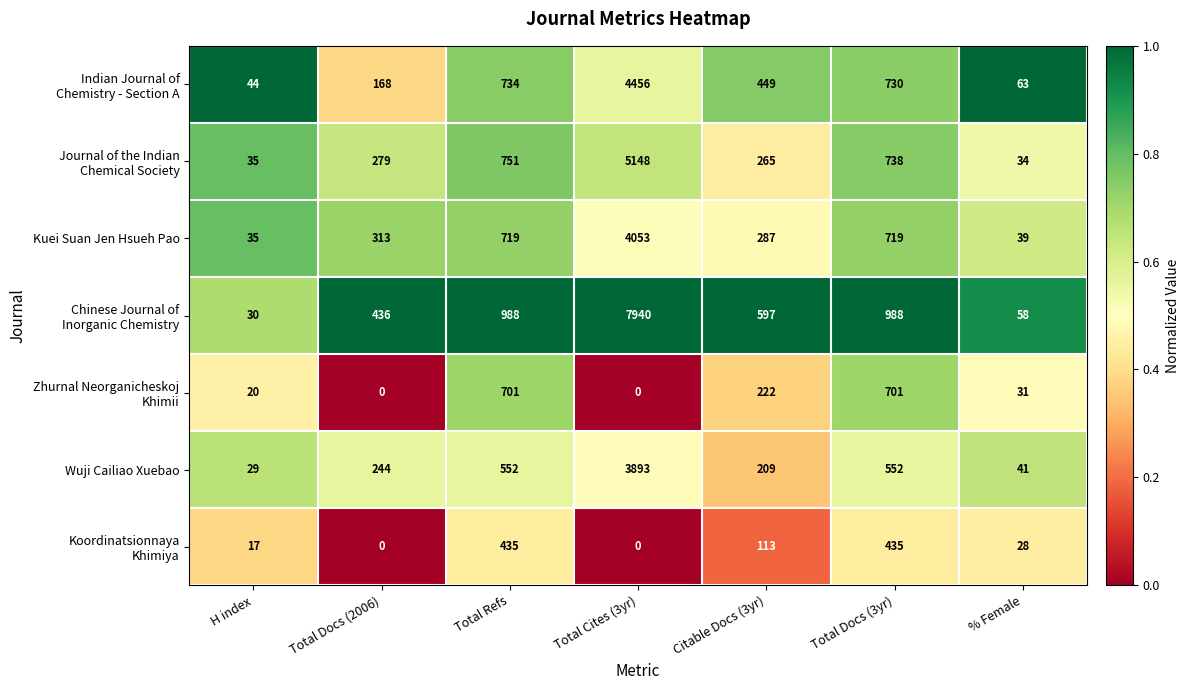

At which label does Wuji Cailiao Xuebao reach its minimum?

H index